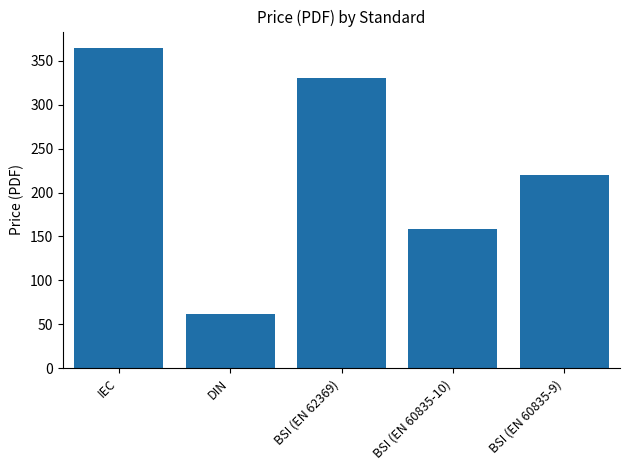

Rank the categories by value from highest to lowest.

IEC, BSI (EN 62369), BSI (EN 60835-9), BSI (EN 60835-10), DIN